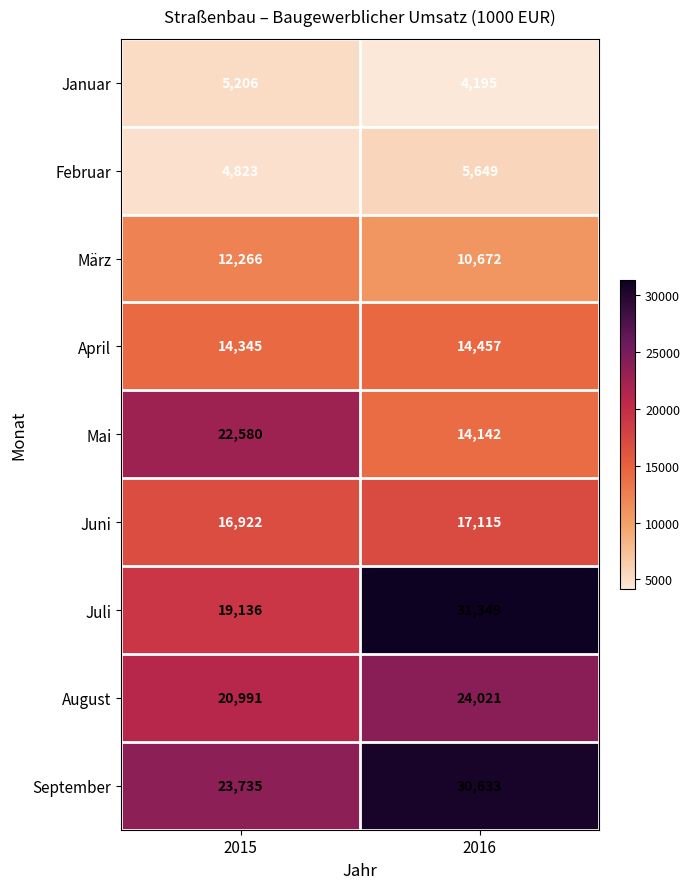

Reading left to right, list all the values displayed in this chart.

Januar: 2015=5206	2016=4195
Februar: 2015=4823	2016=5649
März: 2015=12266	2016=10672
April: 2015=14345	2016=14457
Mai: 2015=22580	2016=14142
Juni: 2015=16922	2016=17115
Juli: 2015=19136	2016=31349
August: 2015=20991	2016=24021
September: 2015=23735	2016=30633